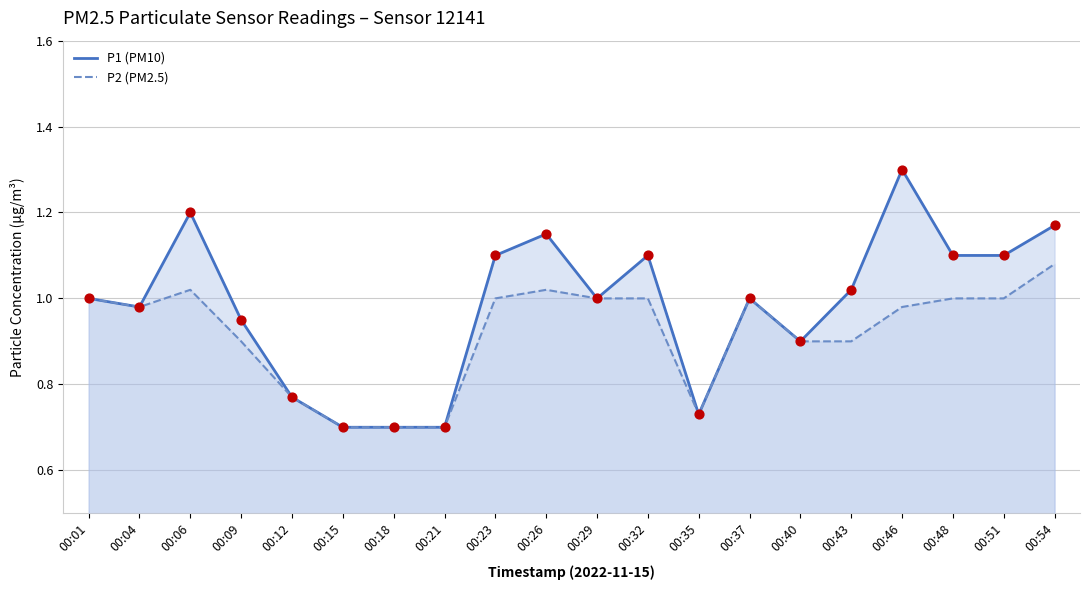

Which series reaches the maximum Y coordinate?

P1 (PM10)